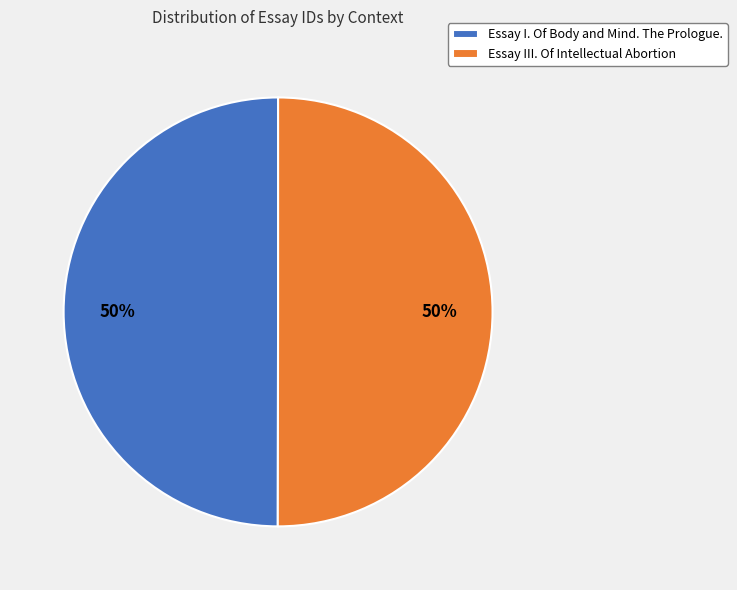

Is it true that Essay III. Of Intellectual Abortion is 56% of the pie?

False